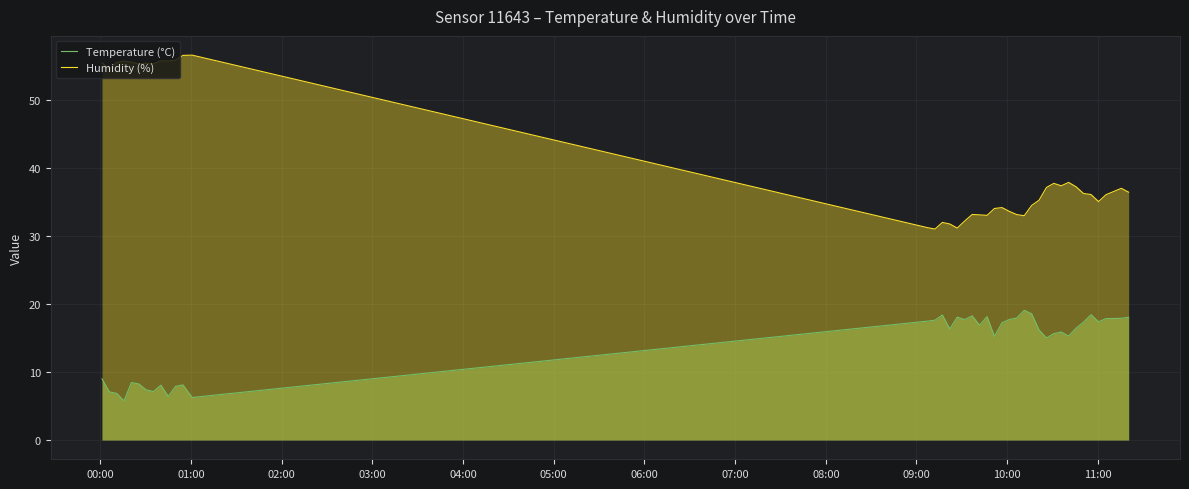

How many lines are shown in the chart?

2